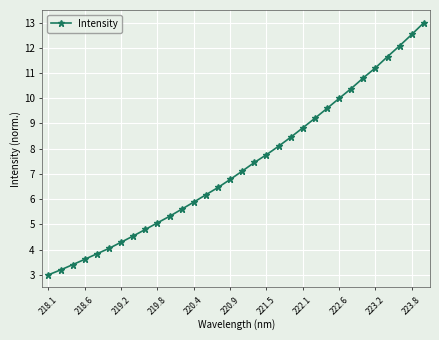

What is the greatest value displayed?

13.0